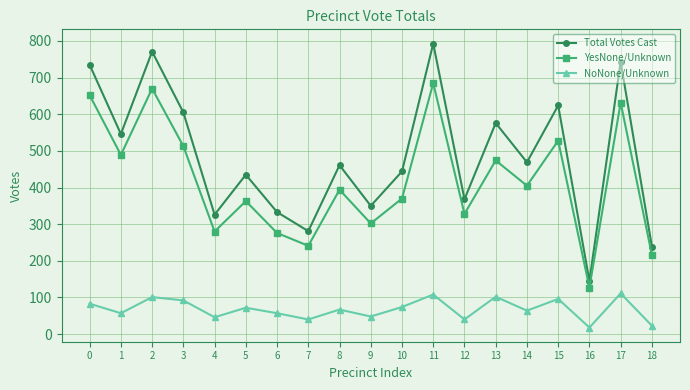

True or false: YesNone/Unknown has more than 1 points higher than both neighbors.

True